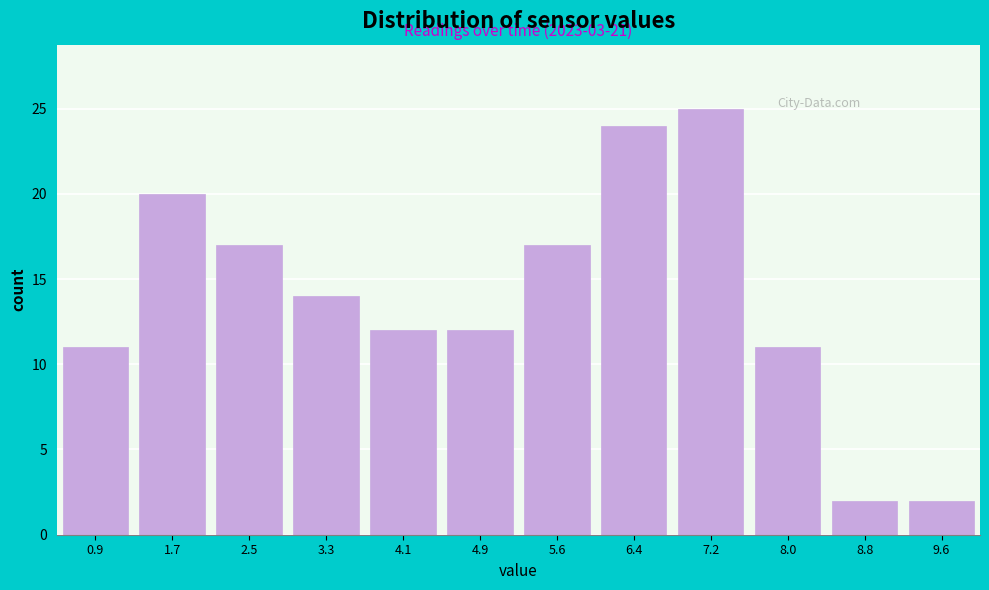

Reading left to right, transcribe all the data shown in this chart.

11	20	17	14	12	12	17	24	25	11	2	2